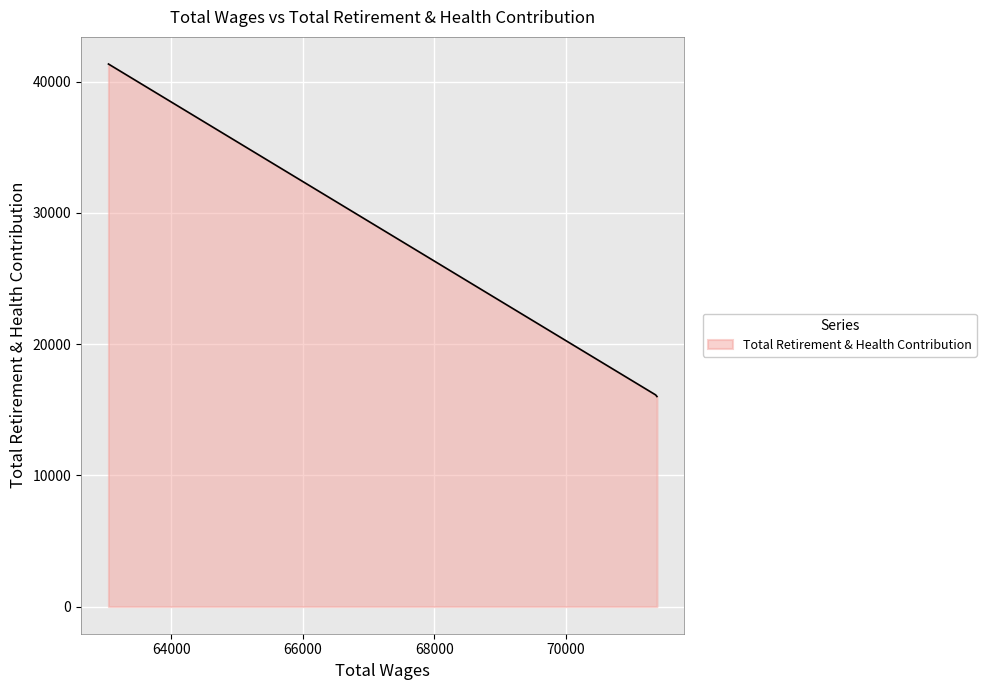

What is the greatest value displayed?

41335